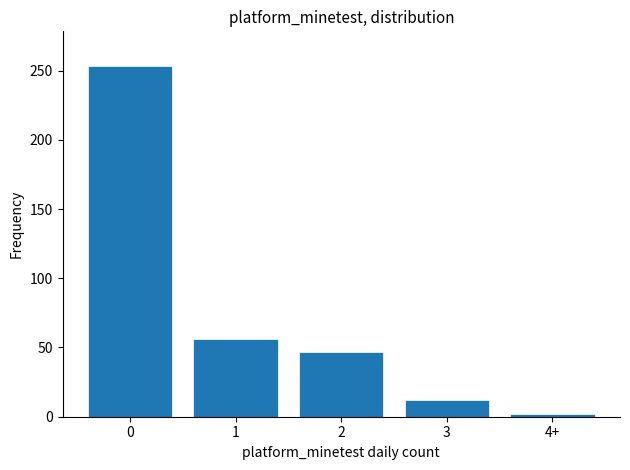

Reading left to right, extract all data points from this chart.

0=253	1=56	2=47	3=12	4+=2